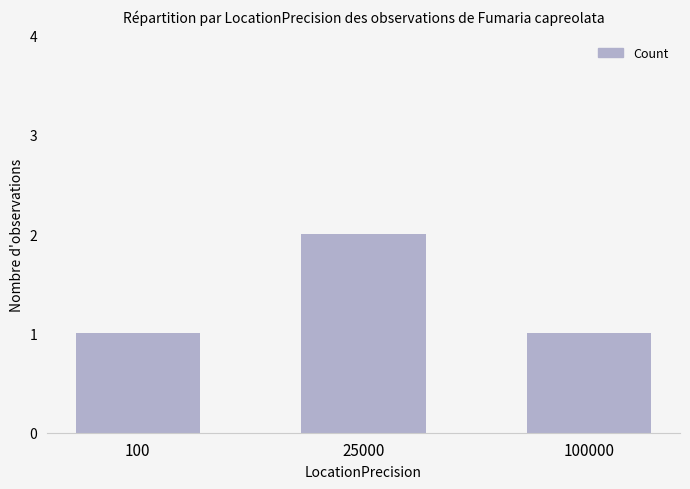

The value at 100000 is 1. True or false?

True